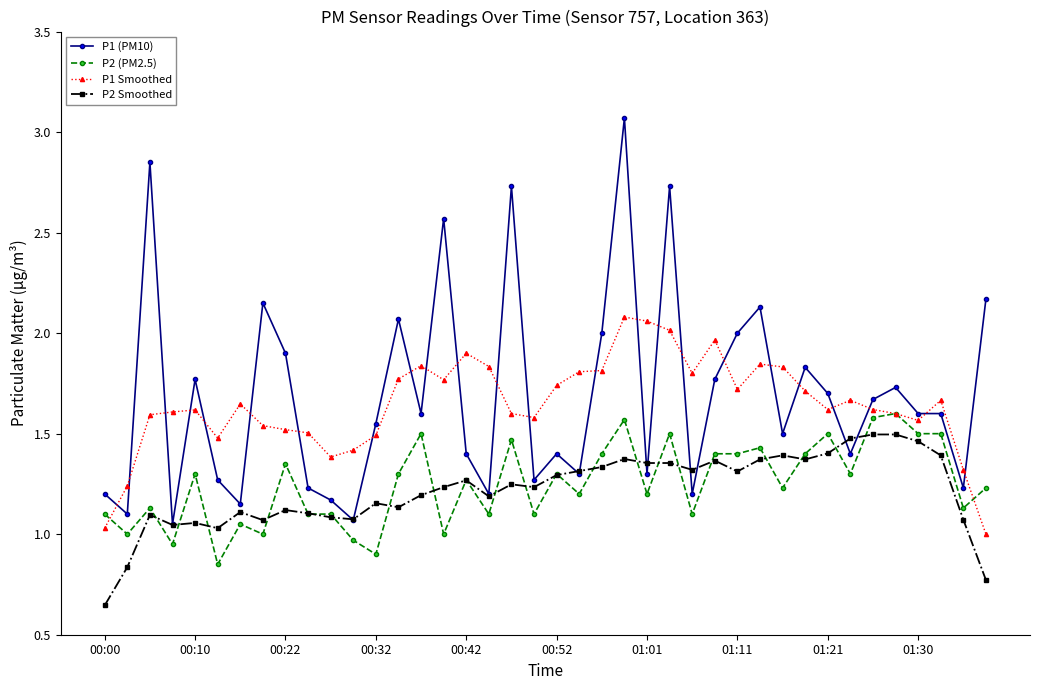

What are all the series names shown in the legend?

P1 (PM10), P2 (PM2.5), P1 Smoothed, P2 Smoothed